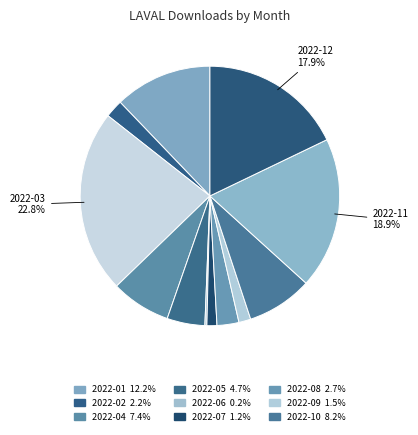

Which category has the smallest portion of the pie?

2022-06